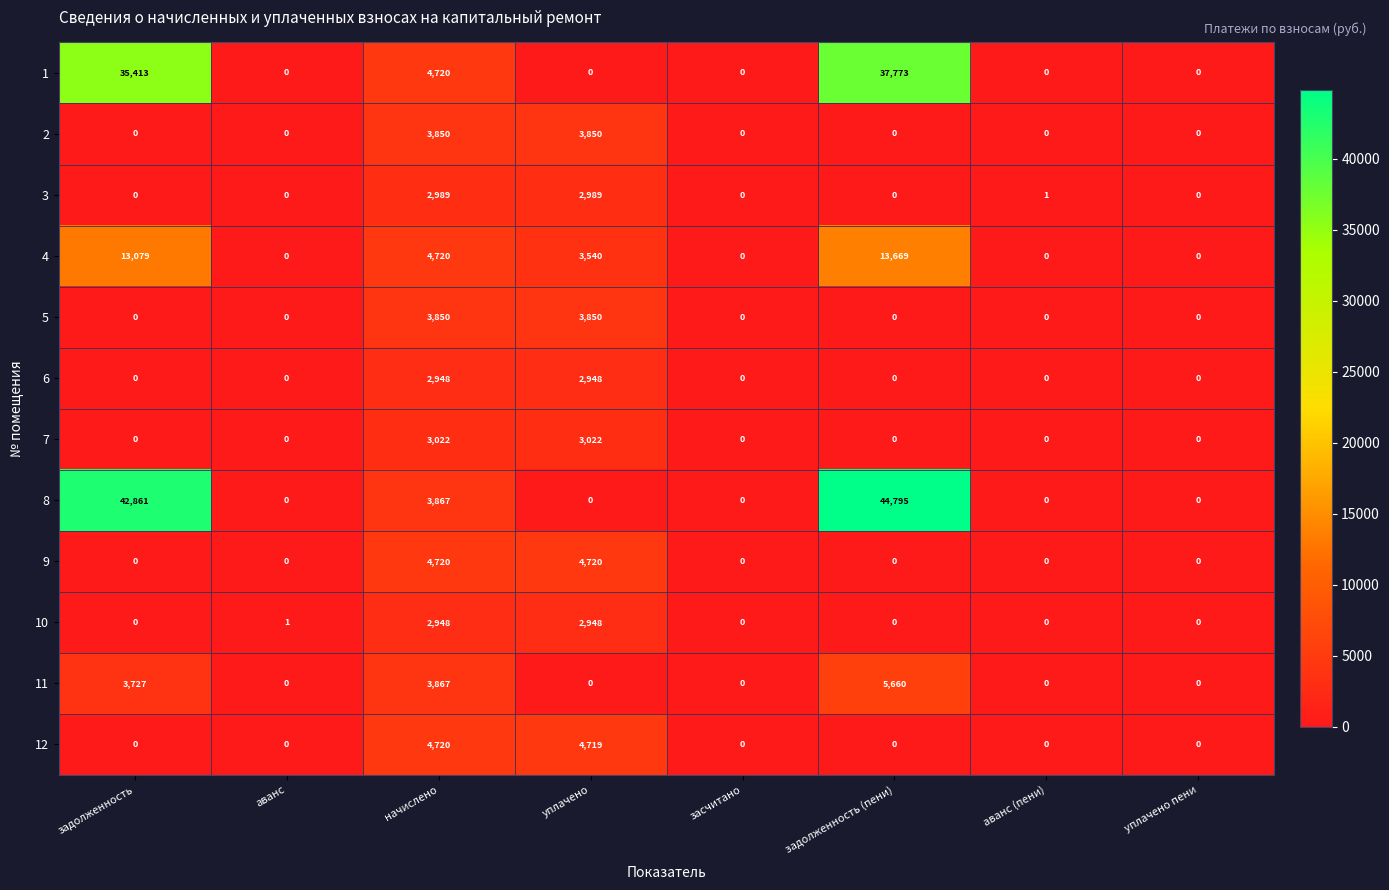

What is the greatest value displayed?

44795